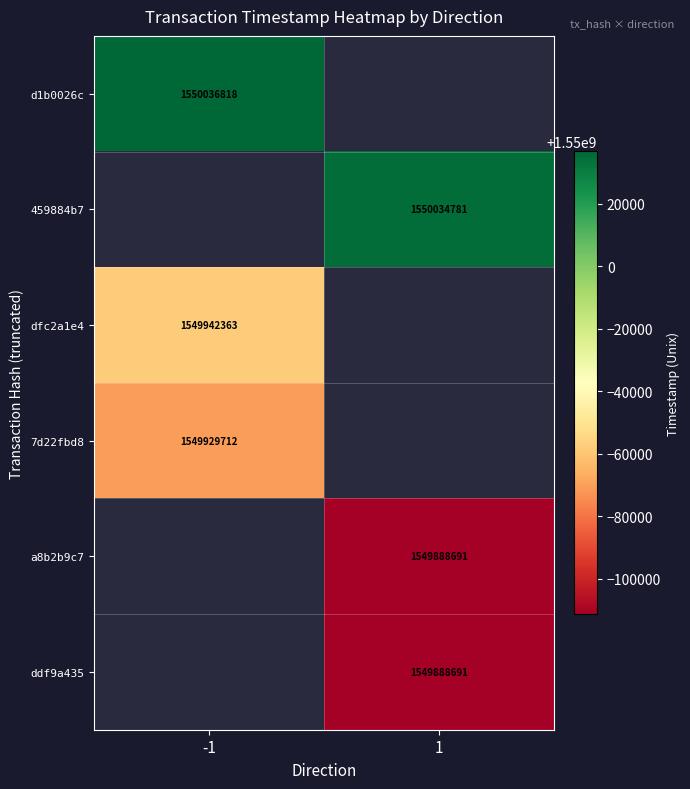

The value of dfc2a1e4 at -1 is 1549942363. True or false?

True